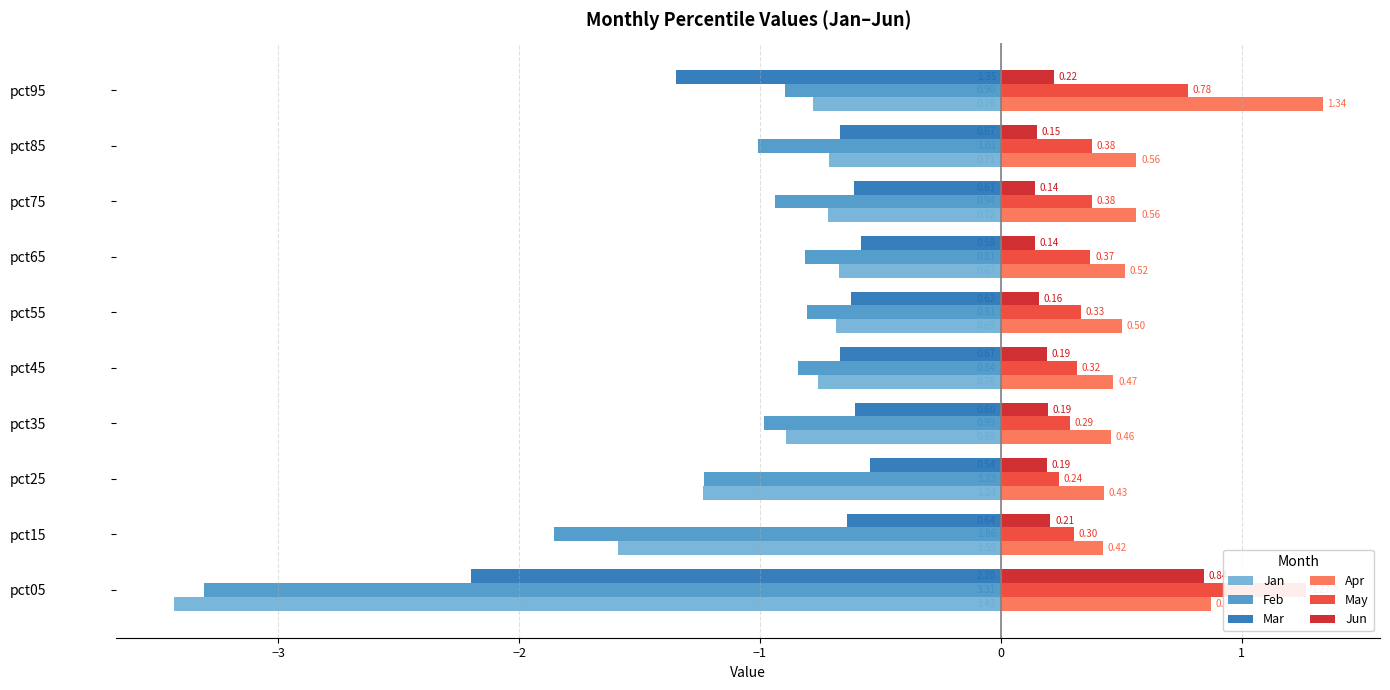

The May series shows 1.3 at pct95. True or false?

False